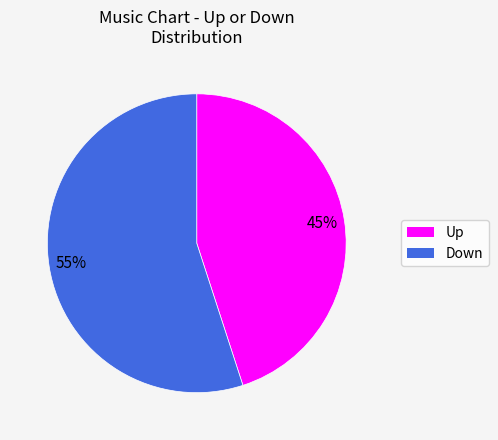

Is there any slice that represents more than half of the pie?

Yes